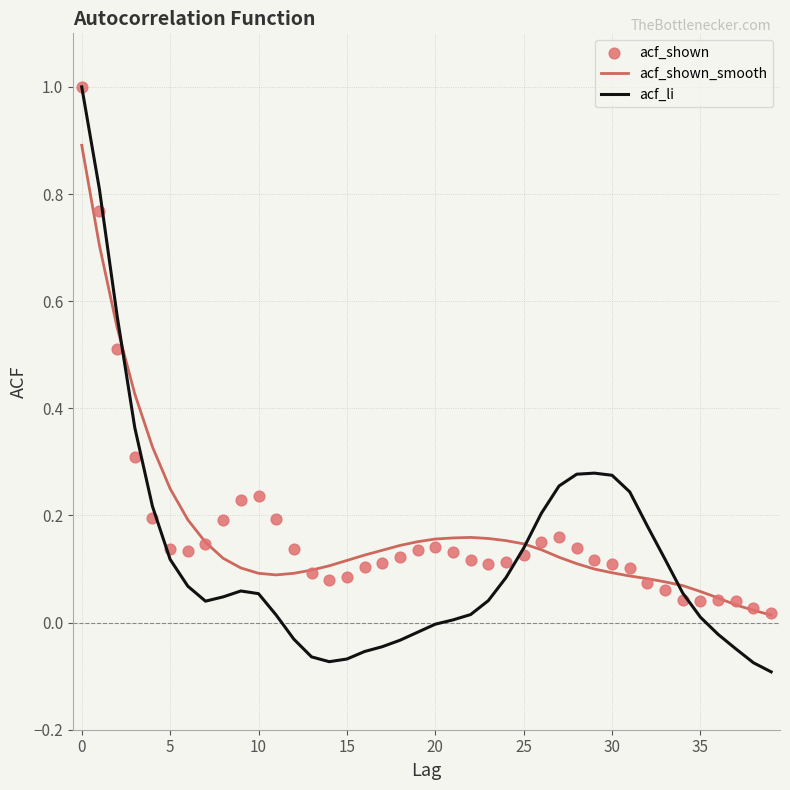

What is the highest value of the acf_li series?

1.0